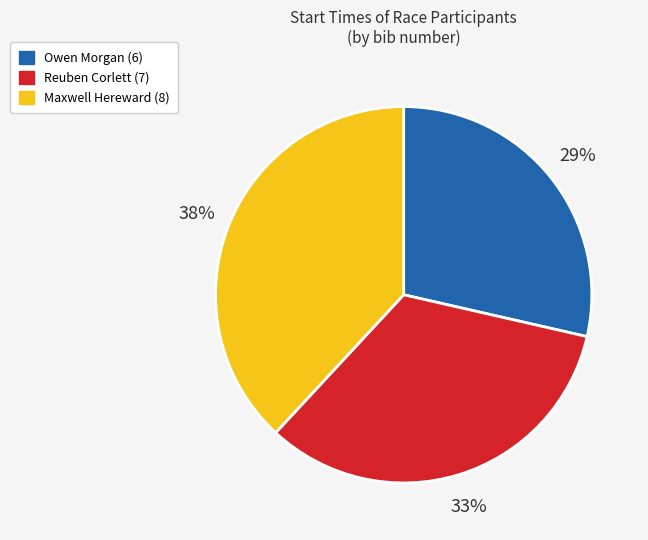

Is there any slice that represents more than half of the pie?

No